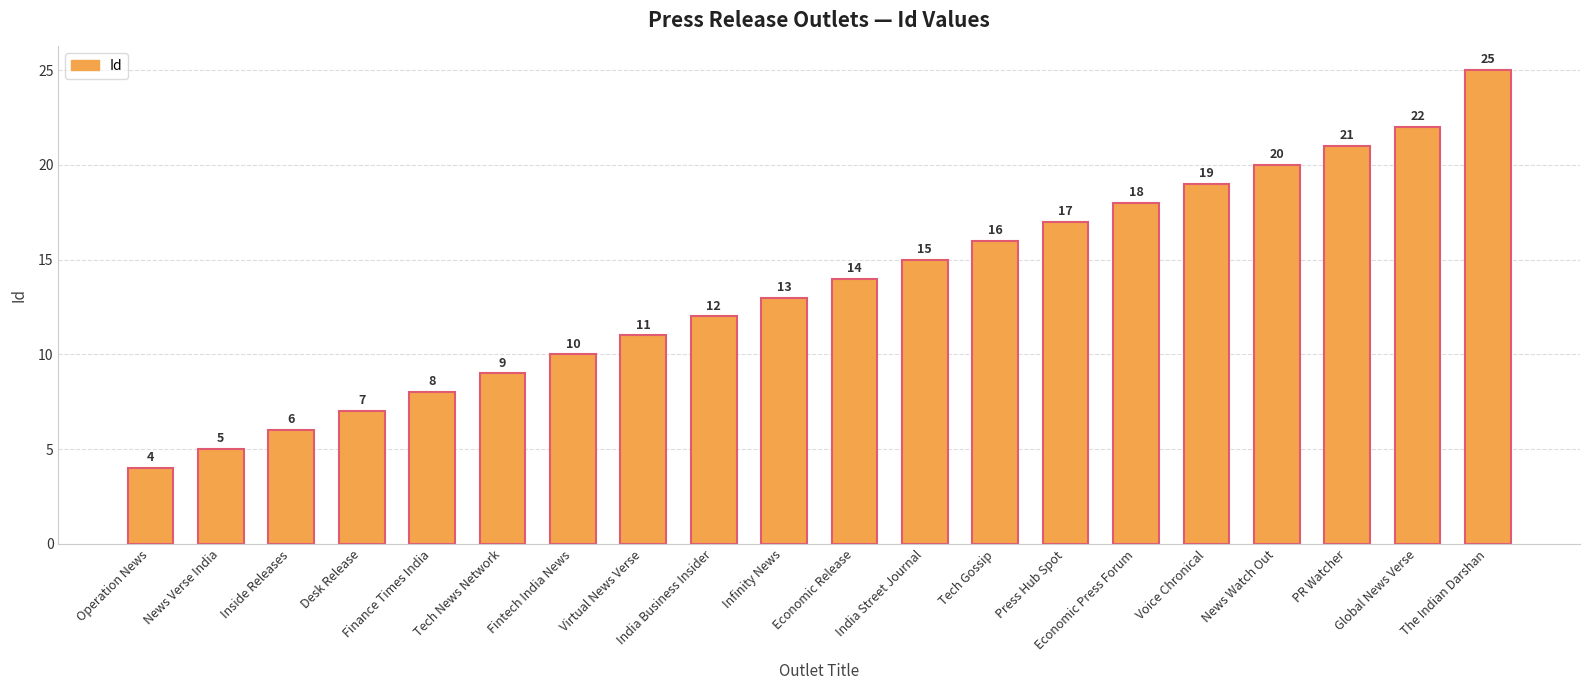

What is the value of the 6th bar from the left?

9